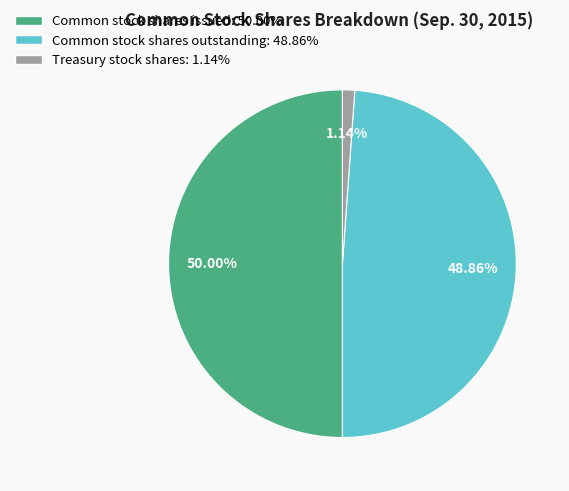

Which slice is the smallest?

Treasury stock shares